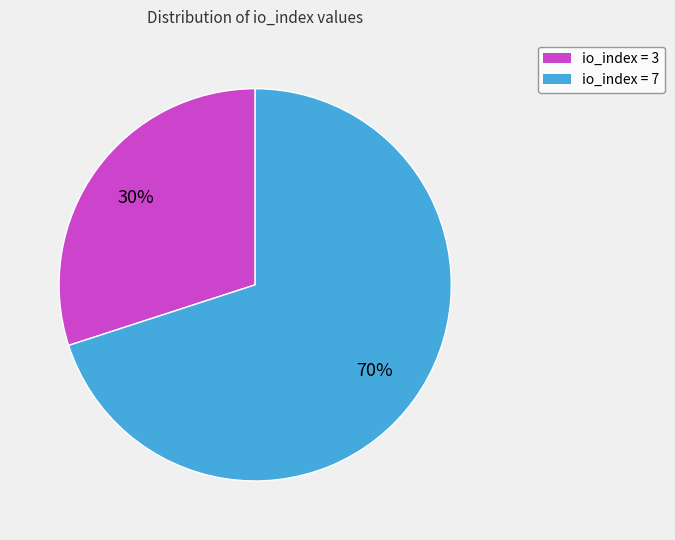

To the nearest percent, what is the average slice percentage?

50%